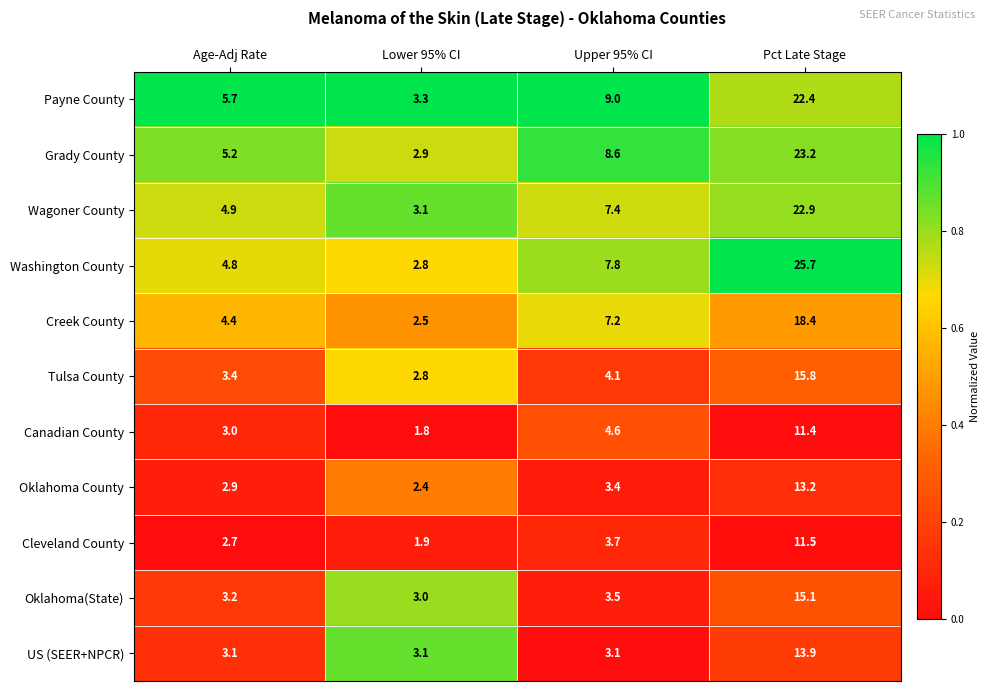

What is the lowest value of the Tulsa County series?

2.8